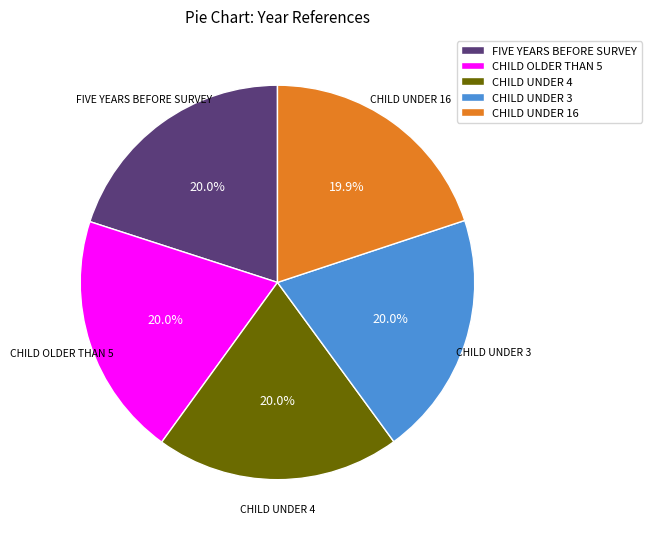

How much of the chart is everything except CHILD UNDER 4?

80.0%